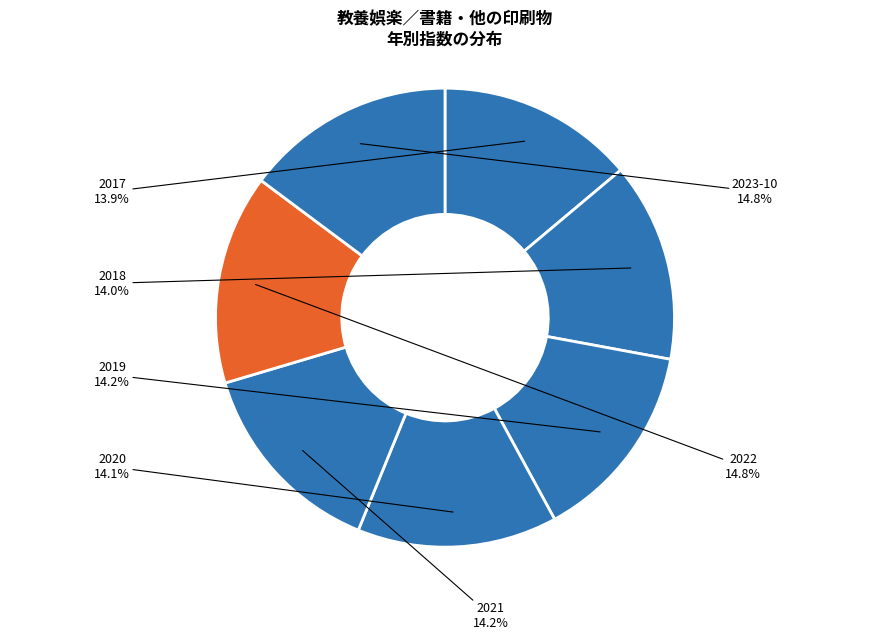

Count the number of slices in the pie.

7